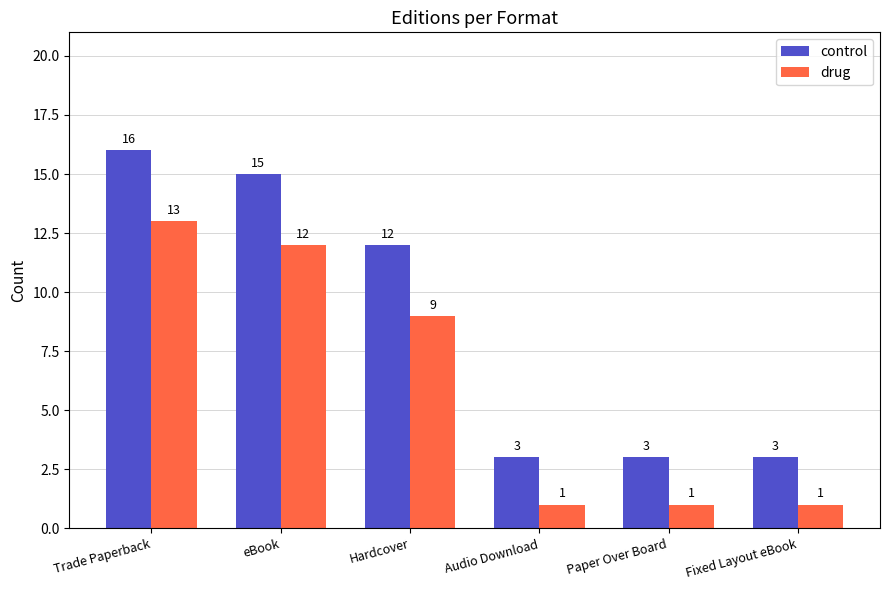

Which series has the largest range (max minus min)?

control